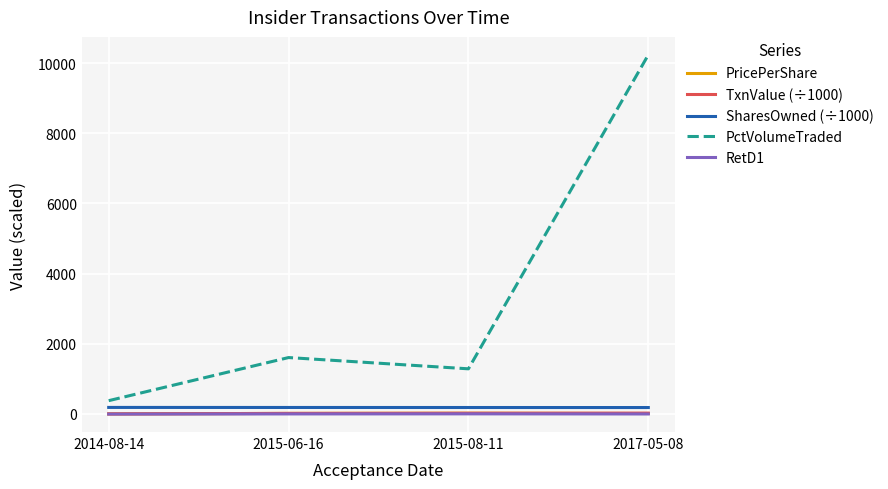

How many series are shown in this chart?

5